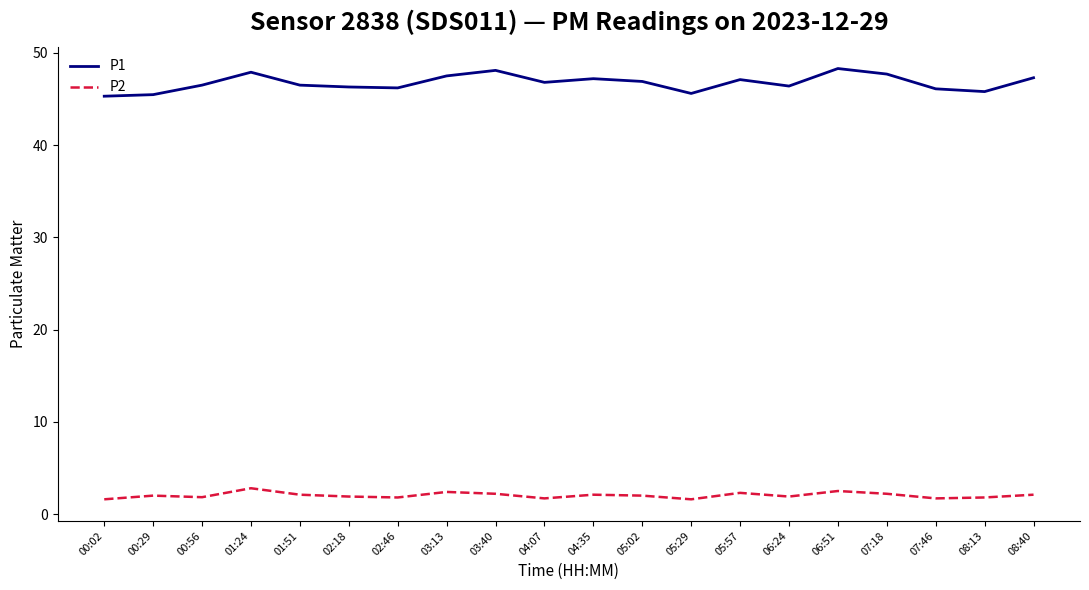

List the series in order of their overall mean, highest first.

P1, P2